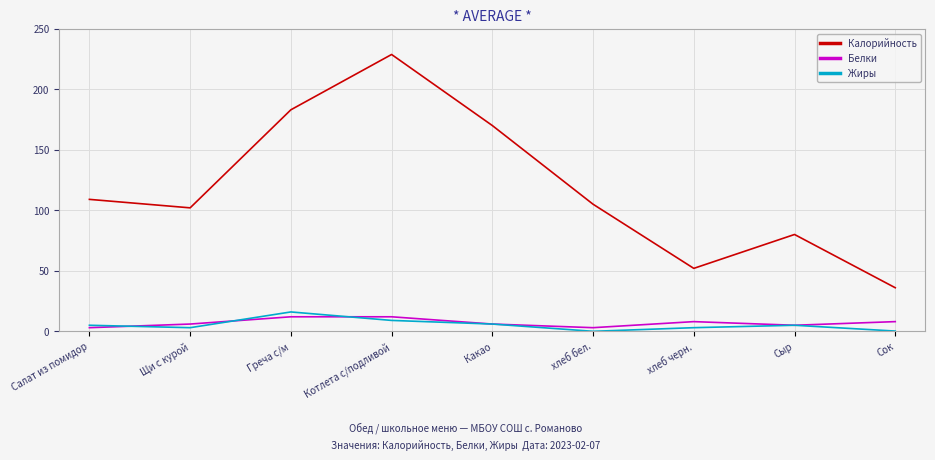

Which series has the largest total across all categories?

Калорийность